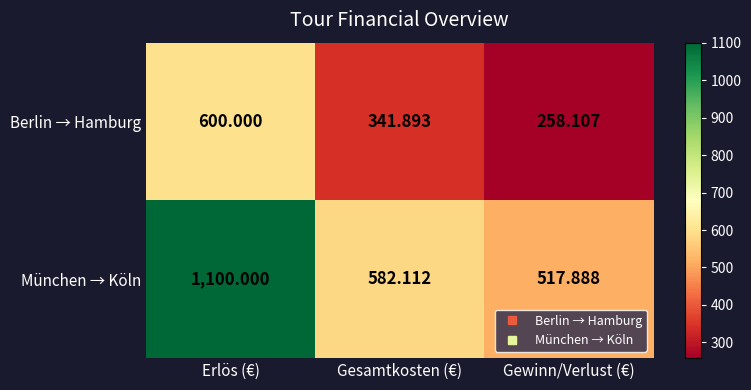

Which category has the highest value across all series?

Erlös (€)